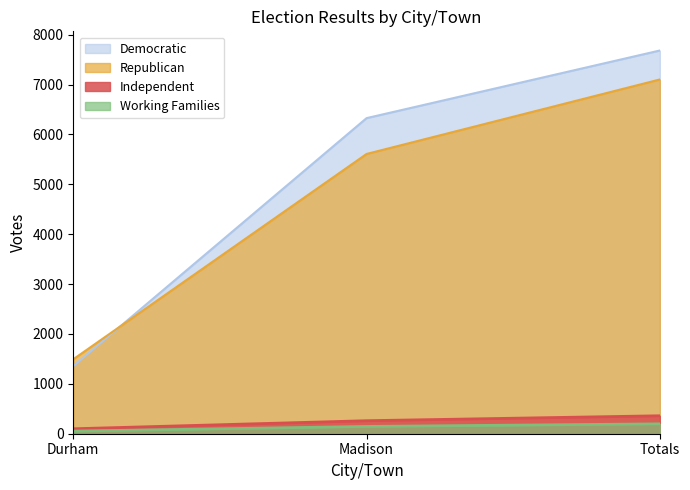

Reading right to left, extract all data points from this chart.

Democratic: 7683	6327	1356
Independent: 360	261	99
Working Families: 198	146	52
Republican: 7102	5609	1493